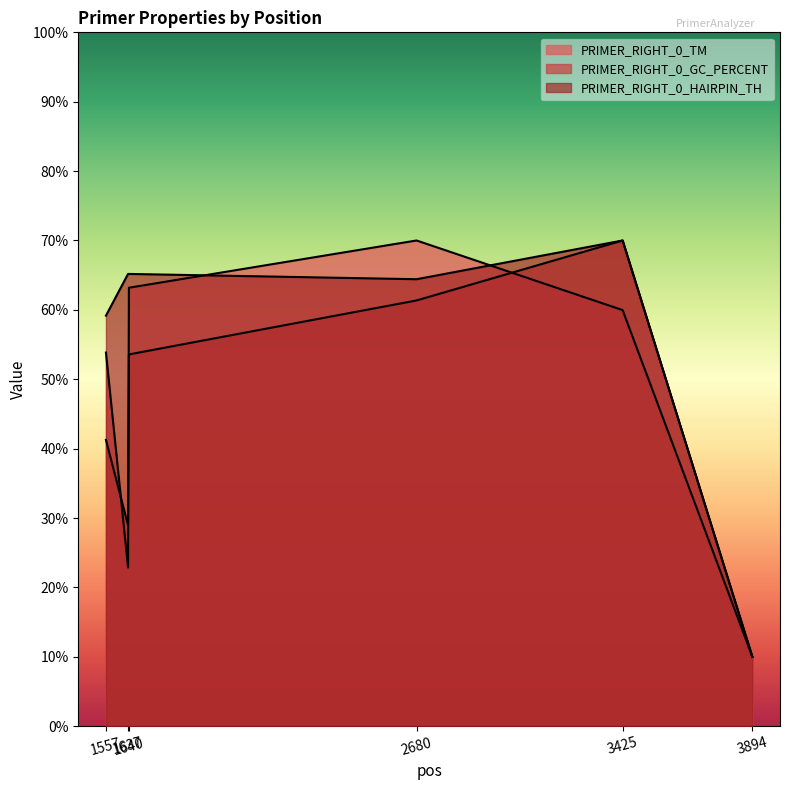

How many lines are shown in the chart?

3